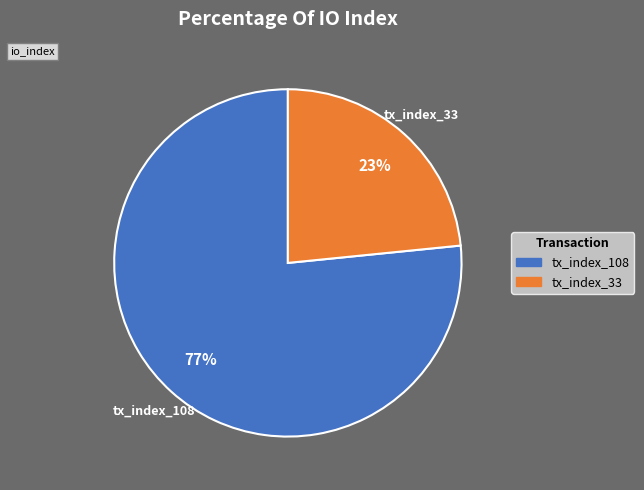

Count the number of slices in the pie.

2